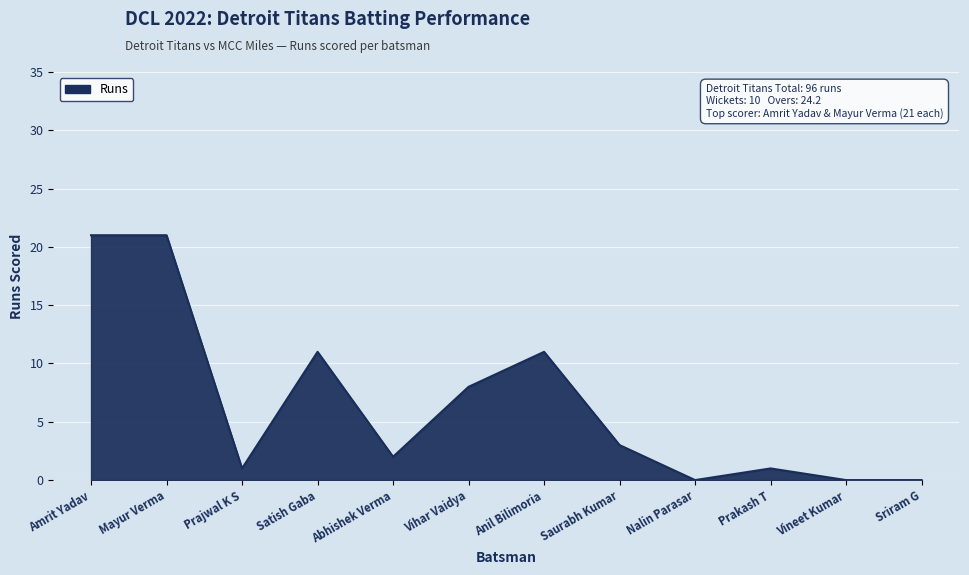

How many categories are shown in the chart?

12